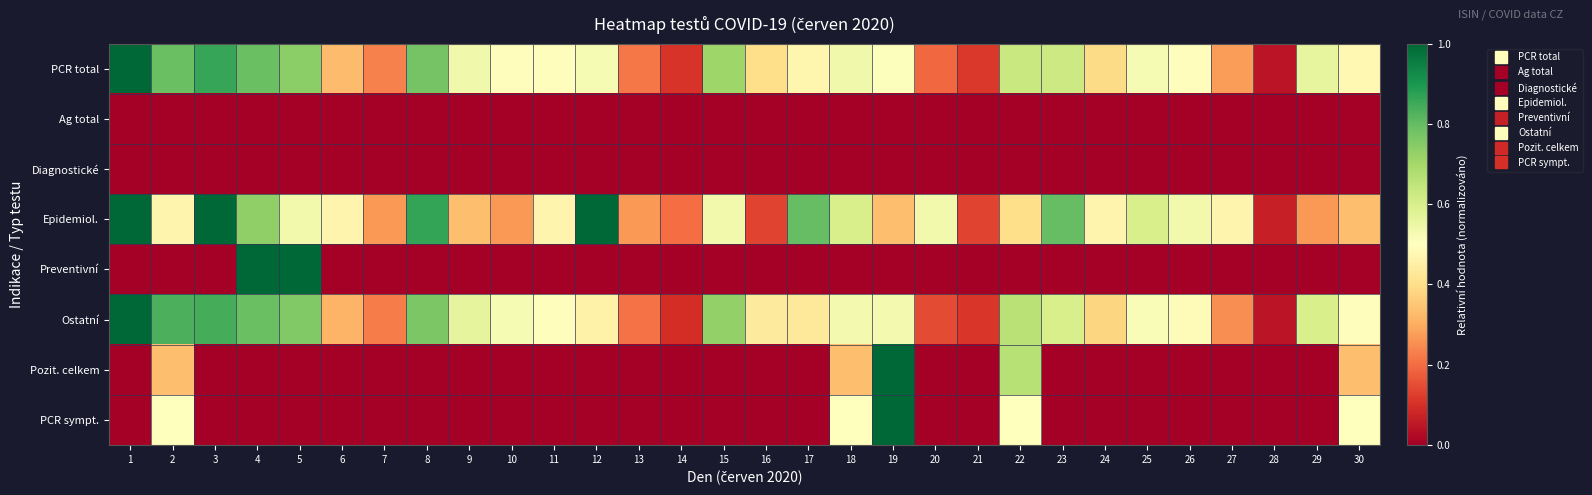

Which series changed the most between 2 and 17?

PCR sympt.